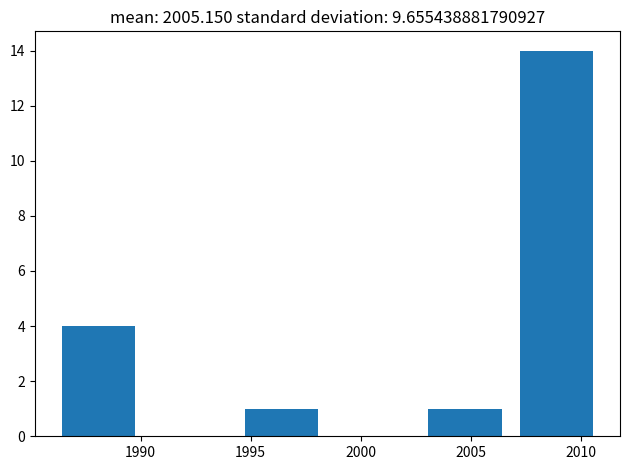

Reading left to right, transcribe this chart: for each bar, give the range it covers on the x-axis and its height. Neither the bar edges nor the heights are printed on the chart, so give them approximately, as read against the axes.

1986.0 to 1990.0: 4
1990.0 to 1994.5: 0
1994.5 to 1998.5: 1
1998.5 to 2002.5: 0
2002.5 to 2007.0: 1
2007.0 to 2011.0: 14